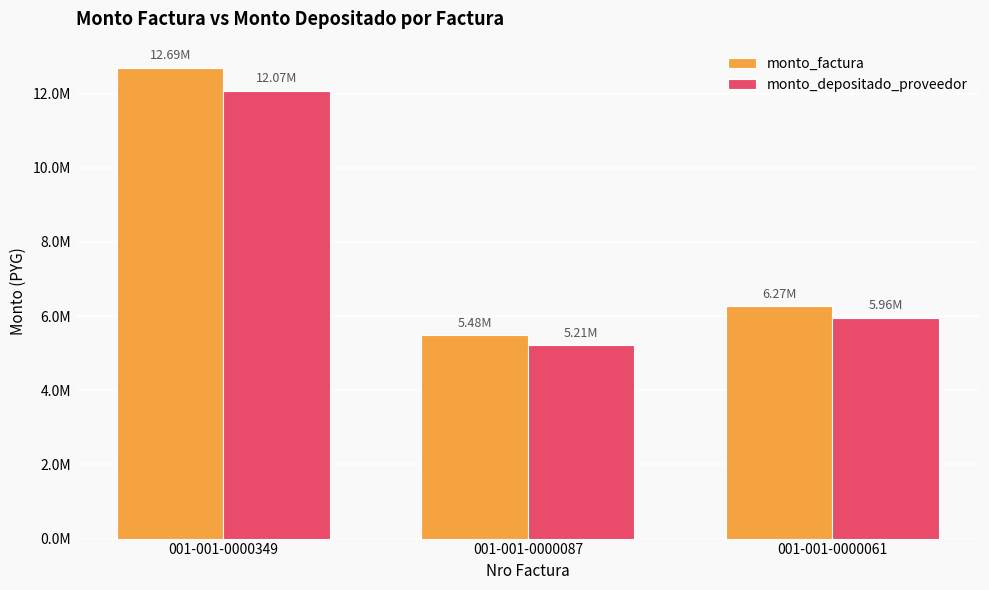

Are the bars grouped side by side (vs. stacked)?

Yes